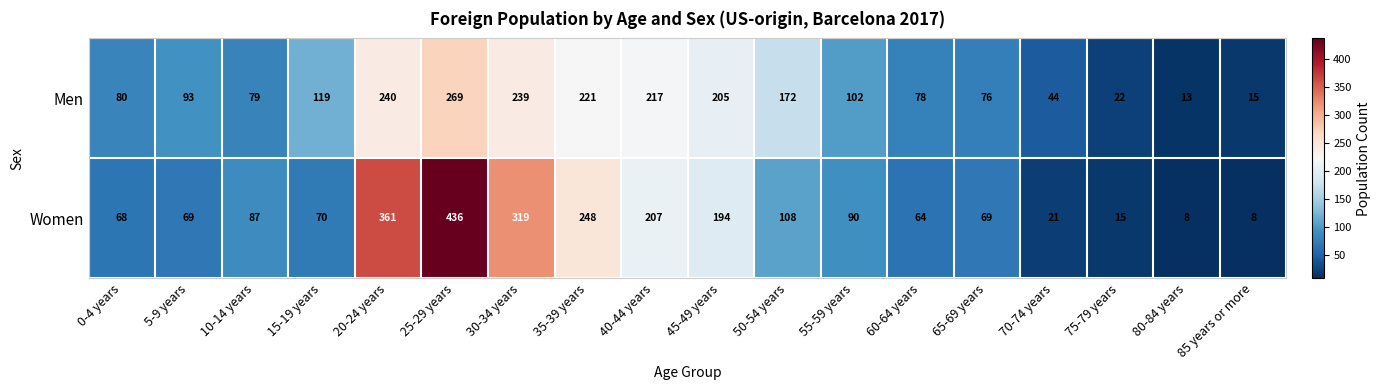

Which series has the largest range (max minus min)?

Women